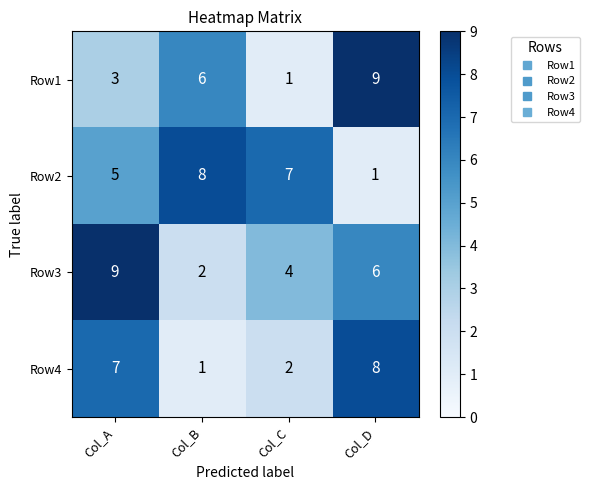

Reading left to right, extract all data points from this chart.

Row1: 3	6	1	9
Row2: 5	8	7	1
Row3: 9	2	4	6
Row4: 7	1	2	8